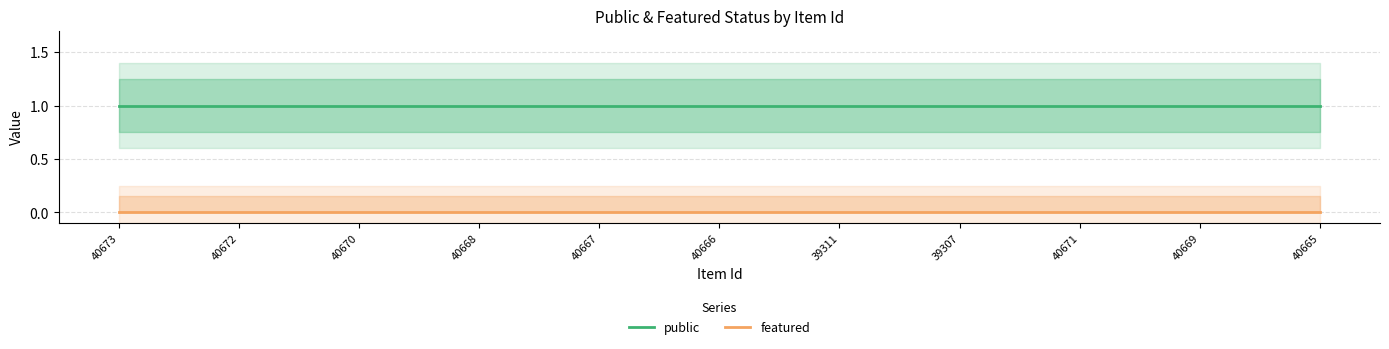

What is the difference between the highest and lowest values at 39311?

1